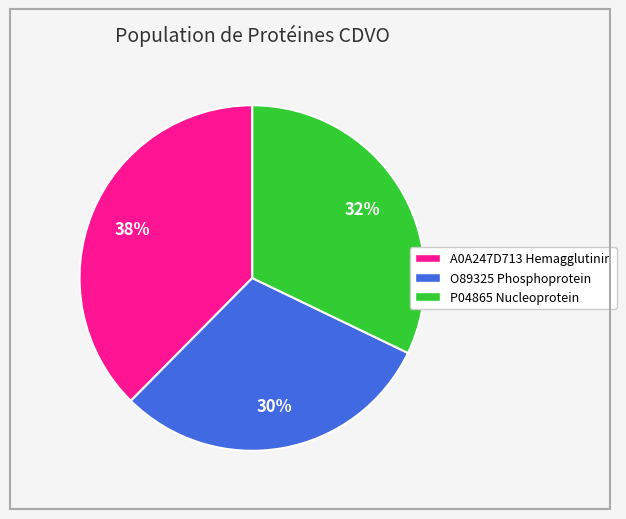

Does A0A247D713 Hemagglutinin account for over 50% of the chart?

No